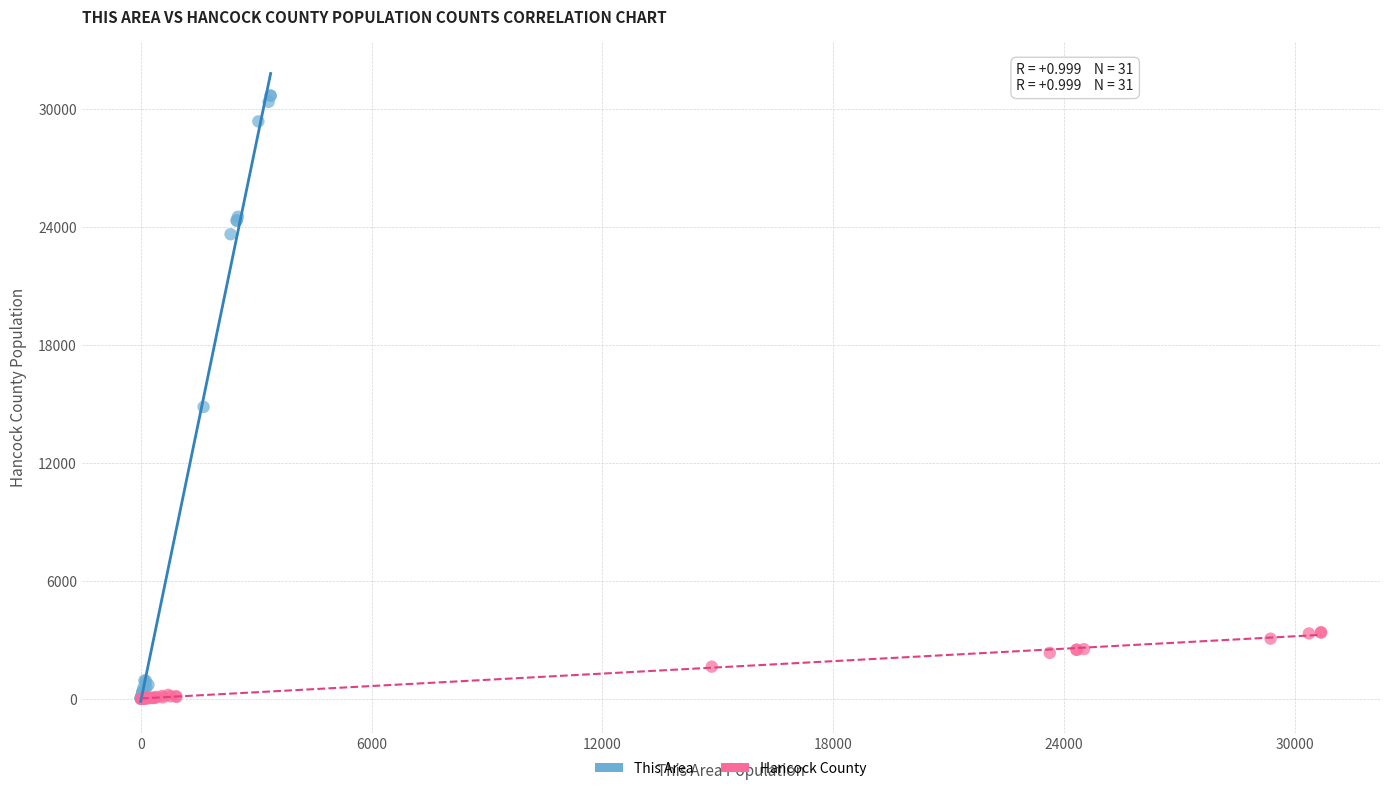

Which series has the widest spread of Y values?

This Area